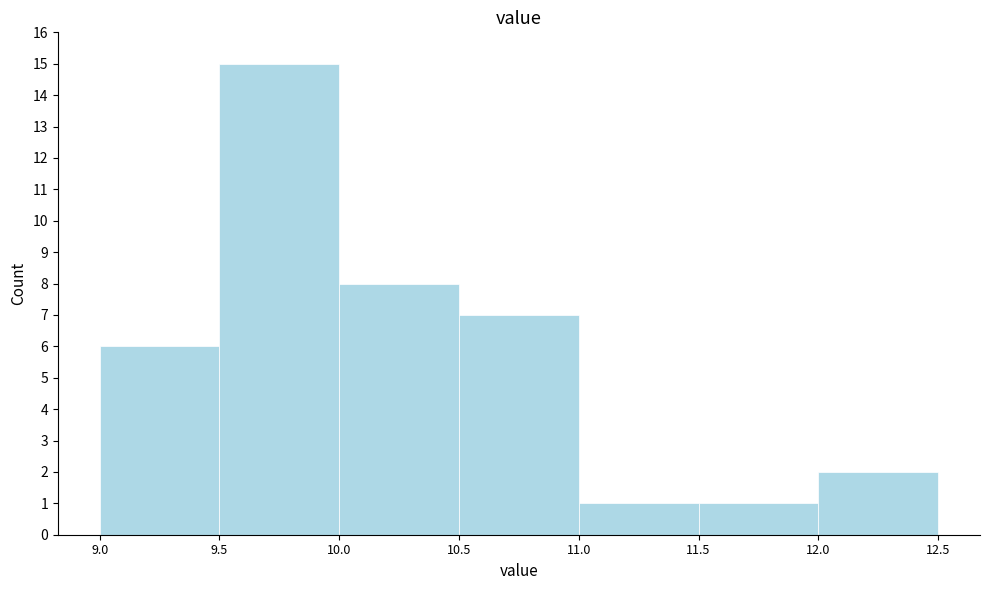

Reading left to right, transcribe this chart: for each bar, give the range it covers on the x-axis and its height. The values are not printed on the chart, so give them approximately, as read against the axis.

9.0 to 9.5: 6
9.5 to 10.0: 15
10.0 to 10.5: 8
10.5 to 11.0: 7
11.0 to 11.5: 1
11.5 to 12.0: 1
12.0 to 12.5: 2